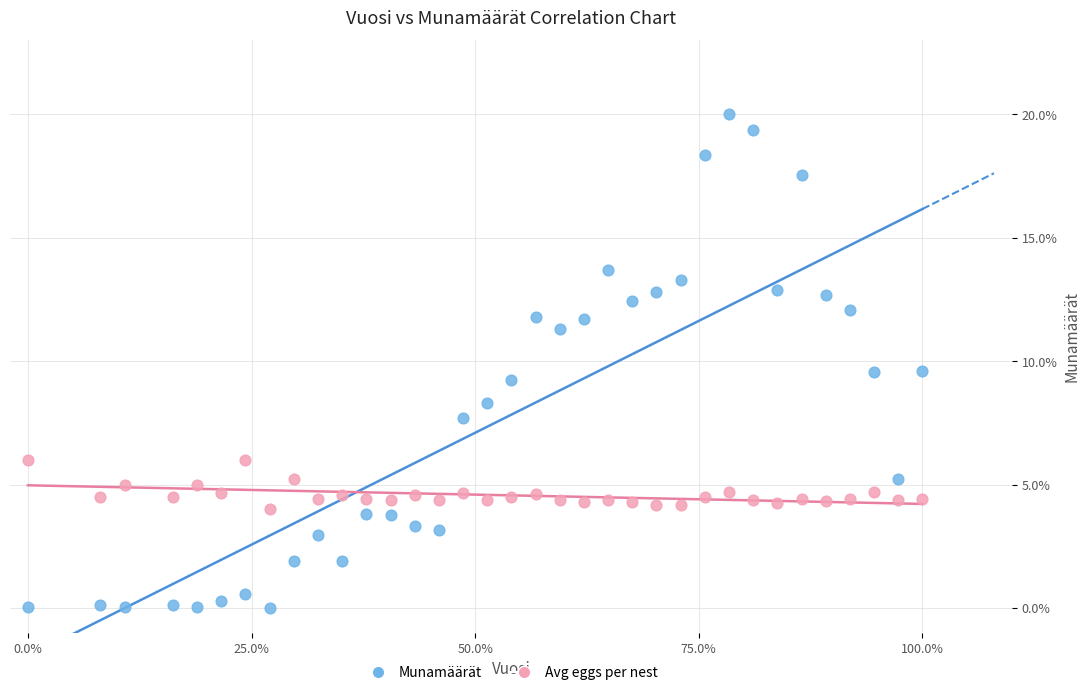

Across all data points, what is the range of Y values (max minus min)?

20.0